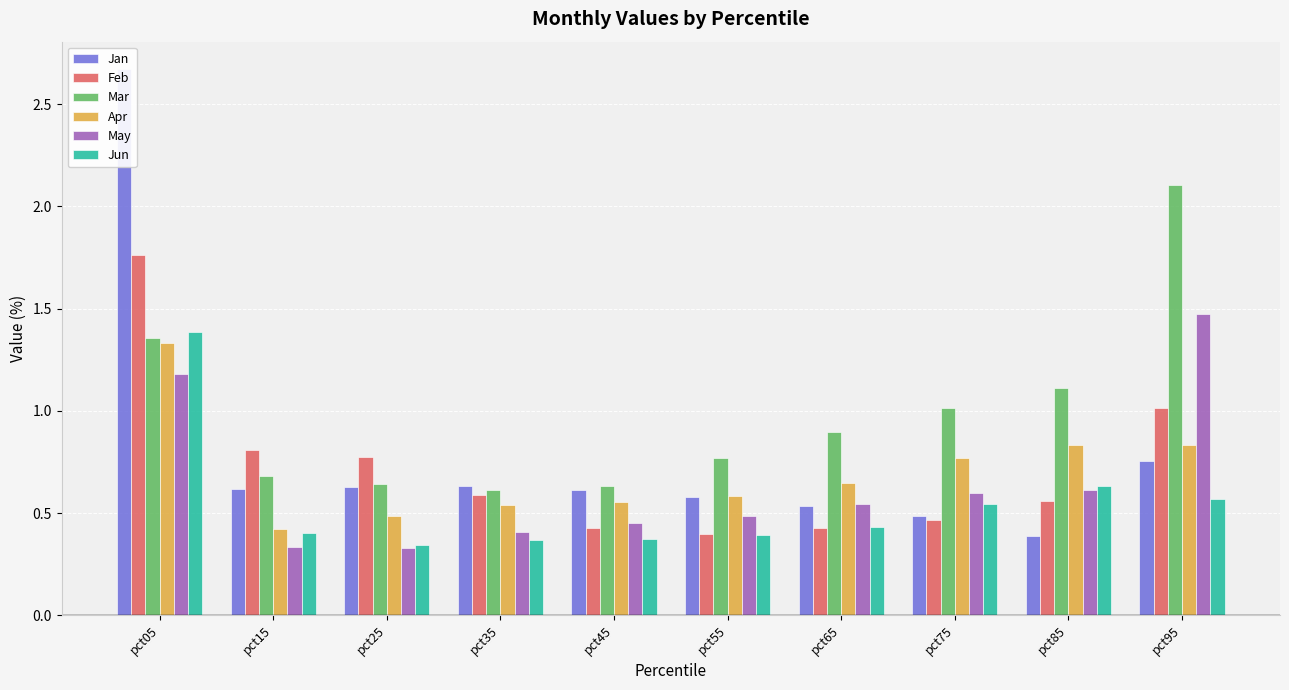

Which series changed the most between pct15 and pct85?

Mar